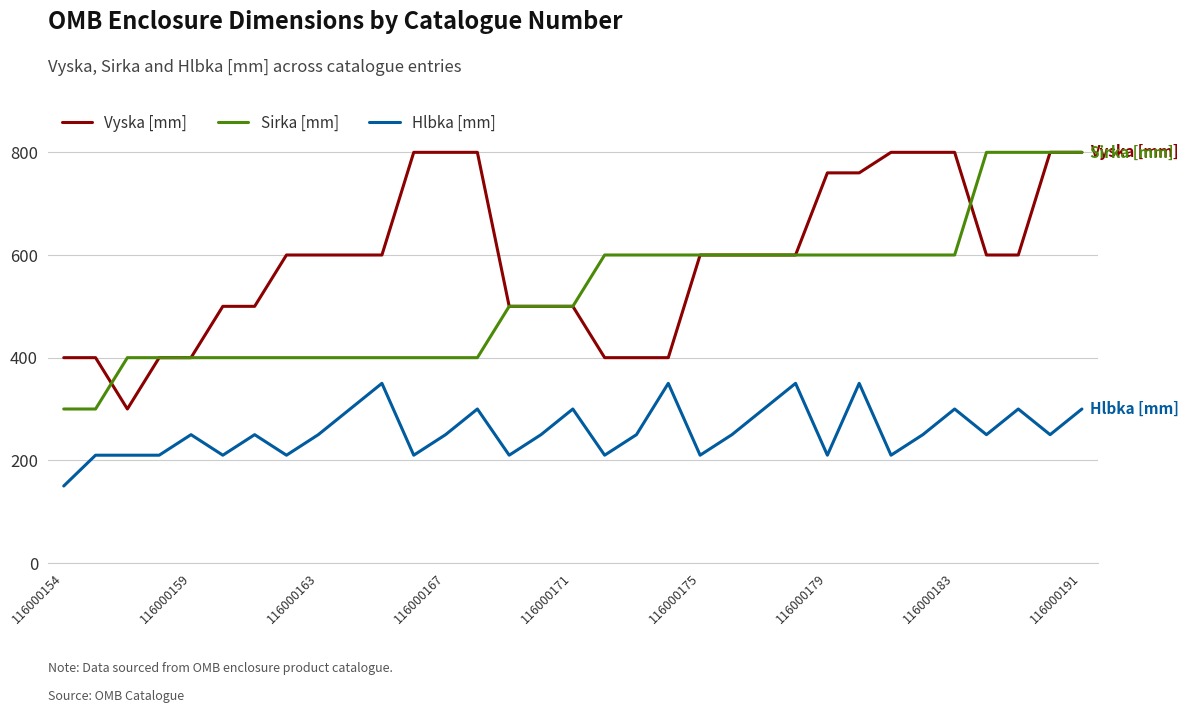

Rank the series by their average value, from highest to lowest.

Vyska [mm], Sirka [mm], Hlbka [mm]